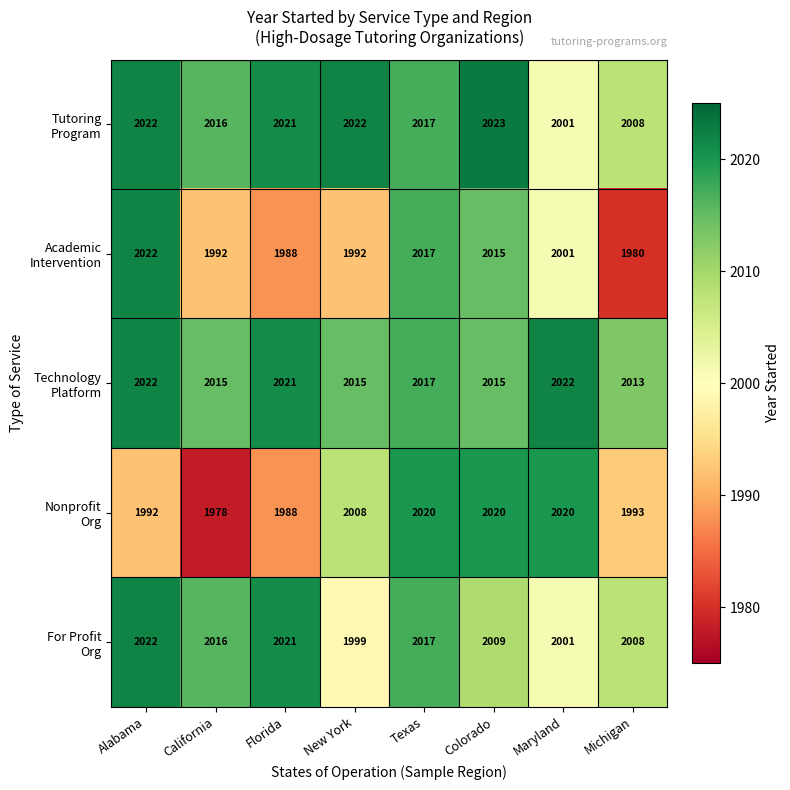

What is the maximum value shown in the chart?

2023